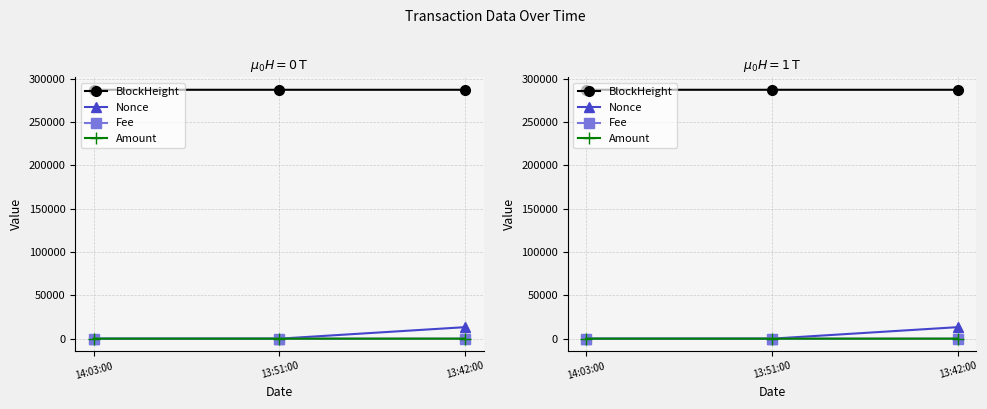

What is the label of the 1st point from the right?

13:42:00